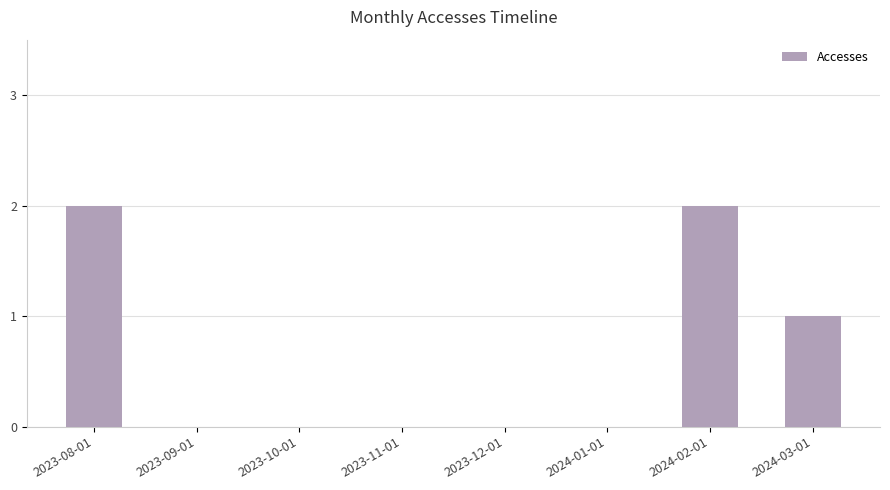

True or false: the data shows -1 at 2023-10-01.

False